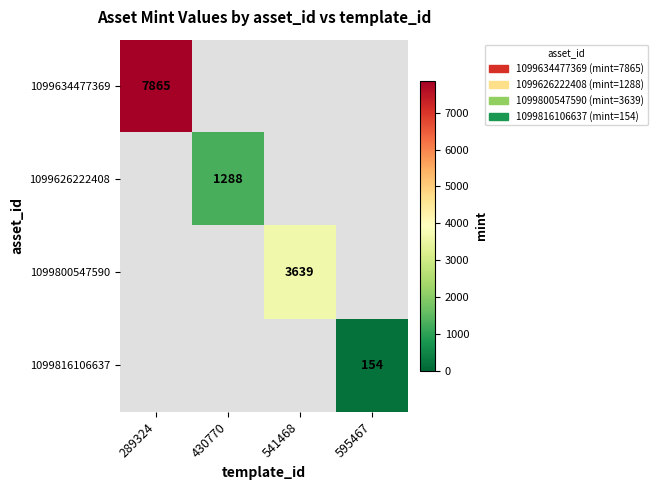

True or false: 1099626222408 has a value of 1288 at 430770.

True